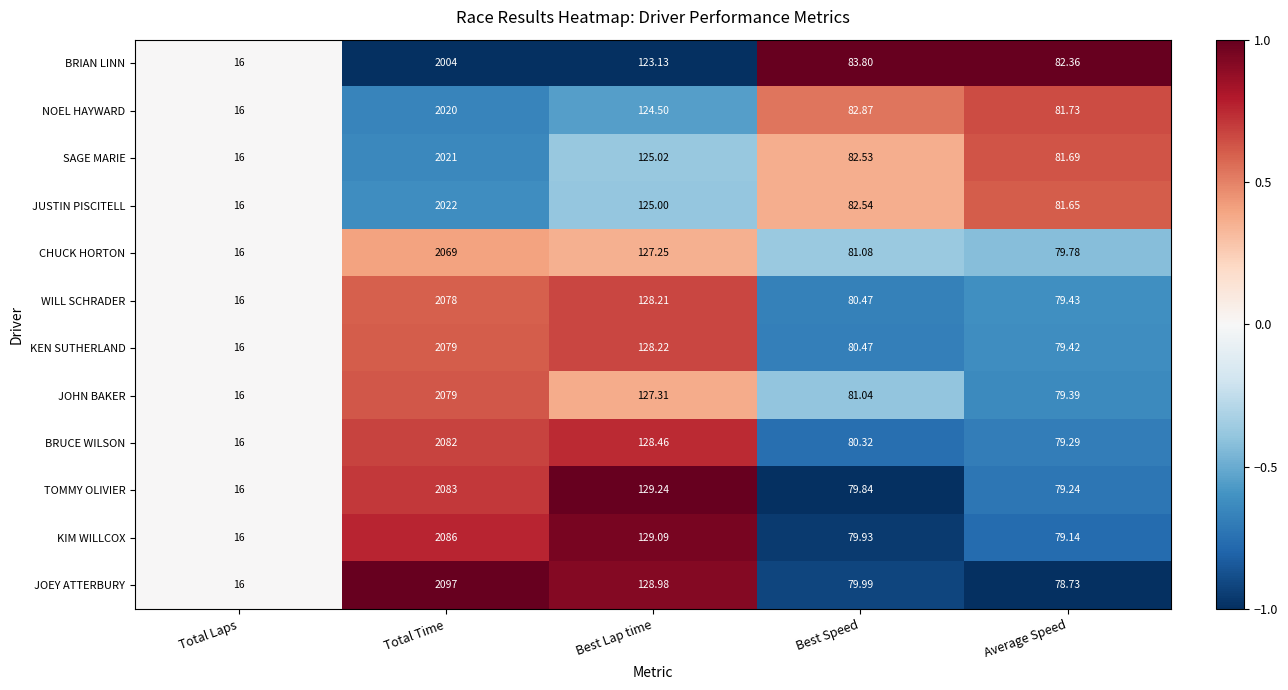

What is the total value across all series at Best Lap time?

1524.4